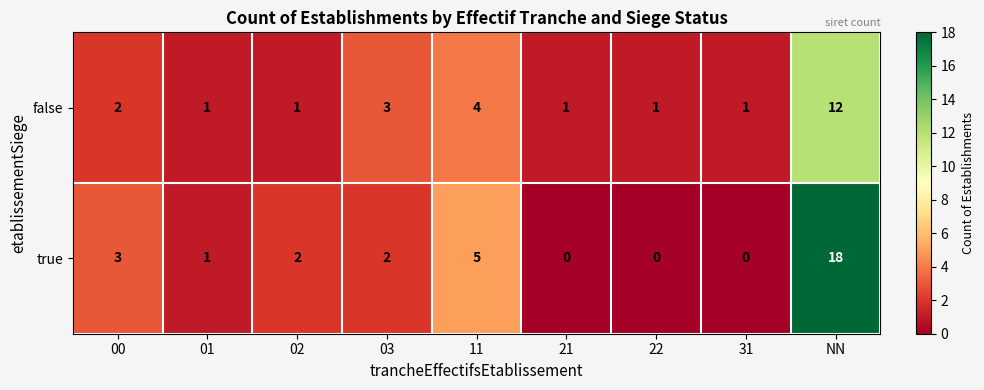

Between 00 and 31, which series saw the biggest shift?

true